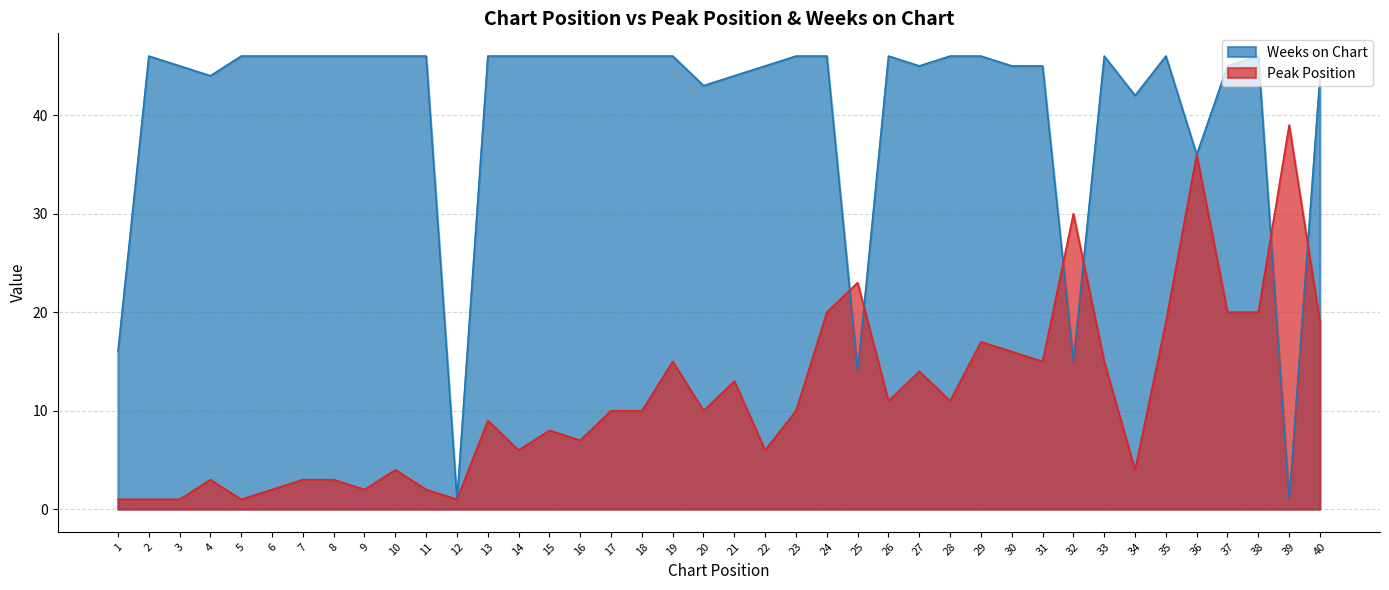

Which series changed the most between 15 and 25?

Weeks on Chart